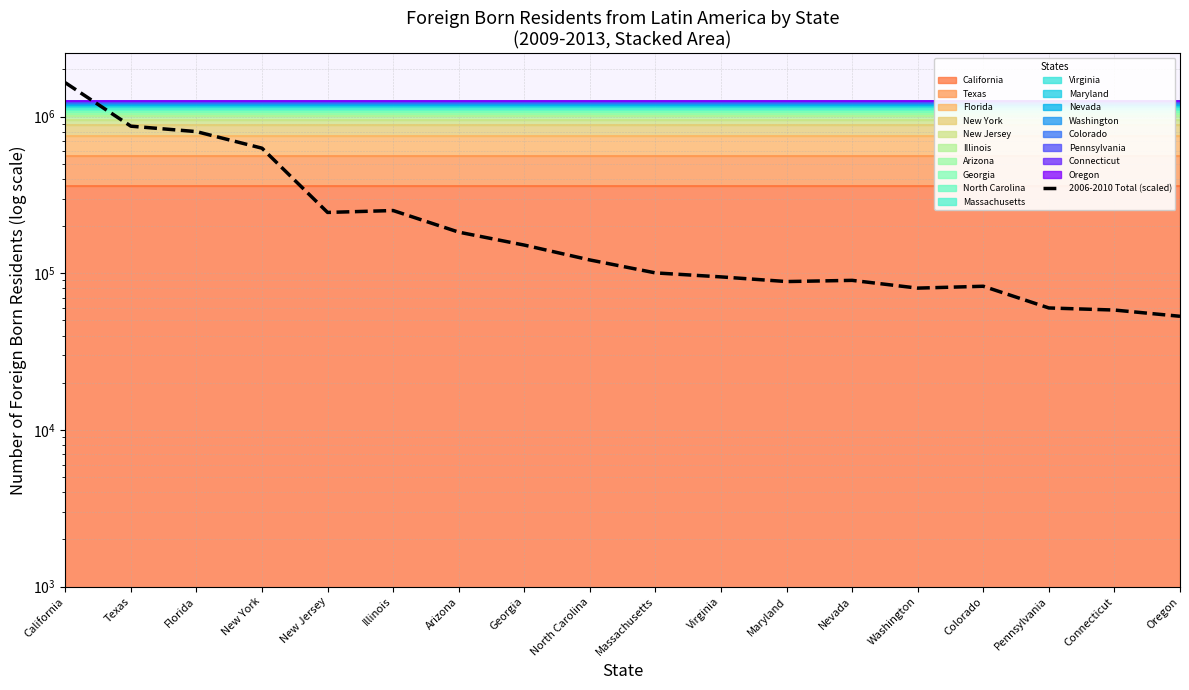

Is it true that the value at Maryland is 88562.7?

True